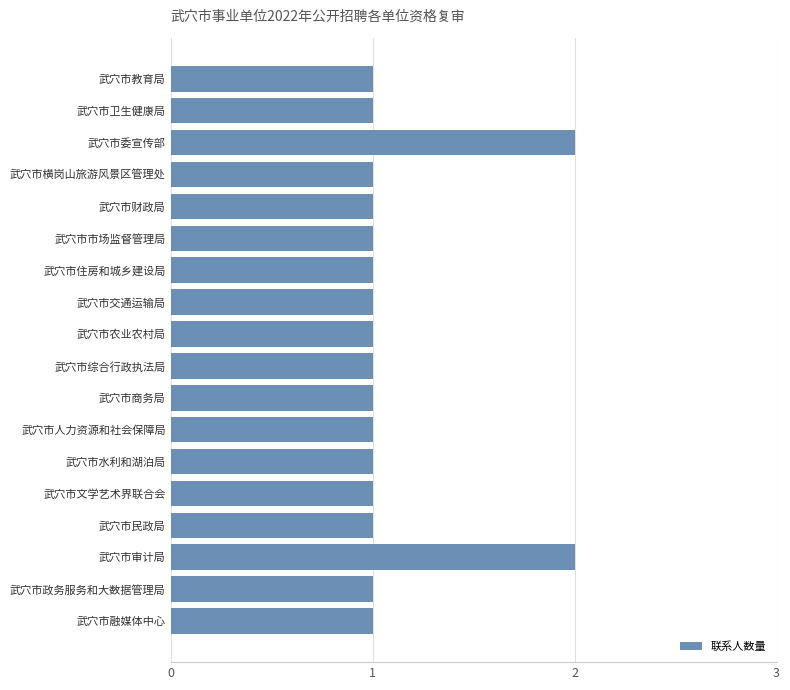

How many bars are there in total?

18